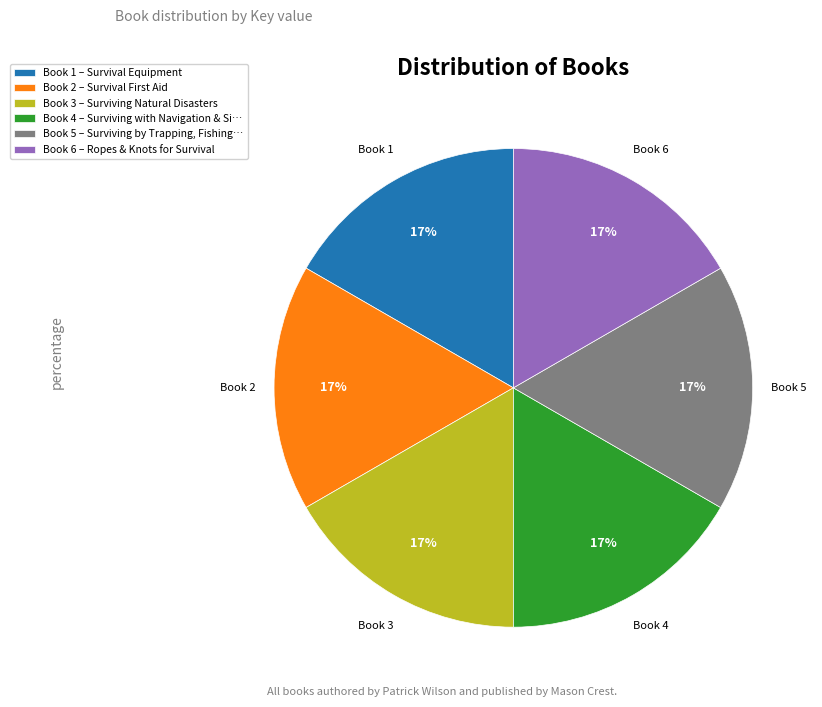

Count the number of slices in the pie.

6